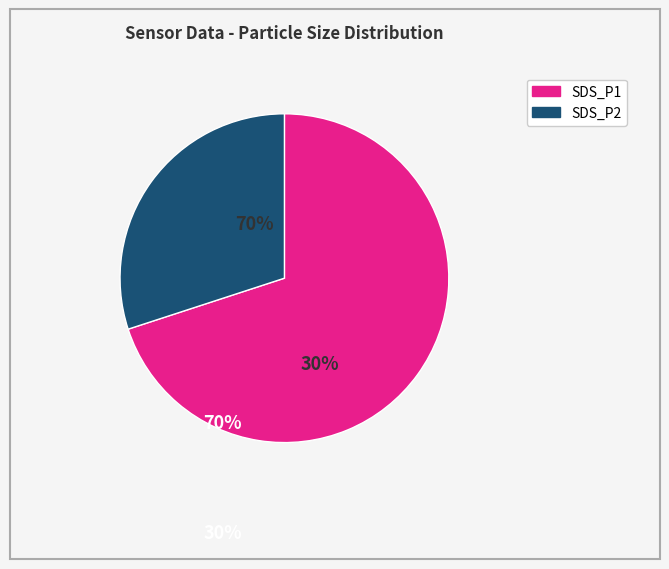

To the nearest percent, what is the difference between the SDS_P2 and SDS_P1 slice percentages?

40%